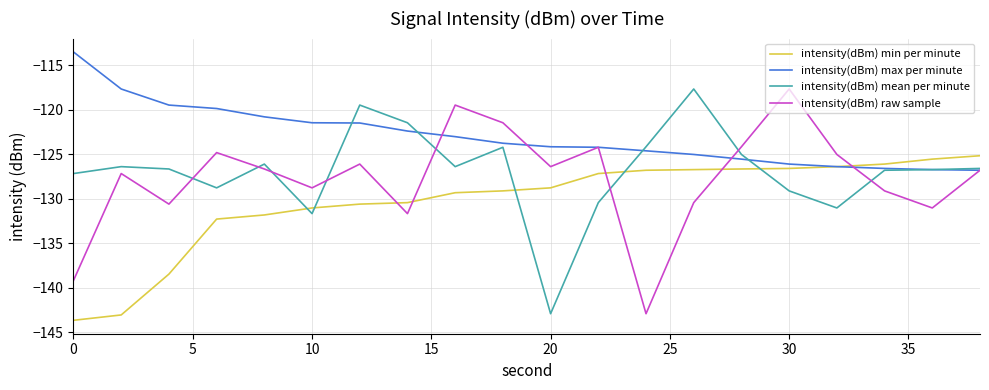

Which series has the largest total across all categories?

intensity(dBm) max per minute